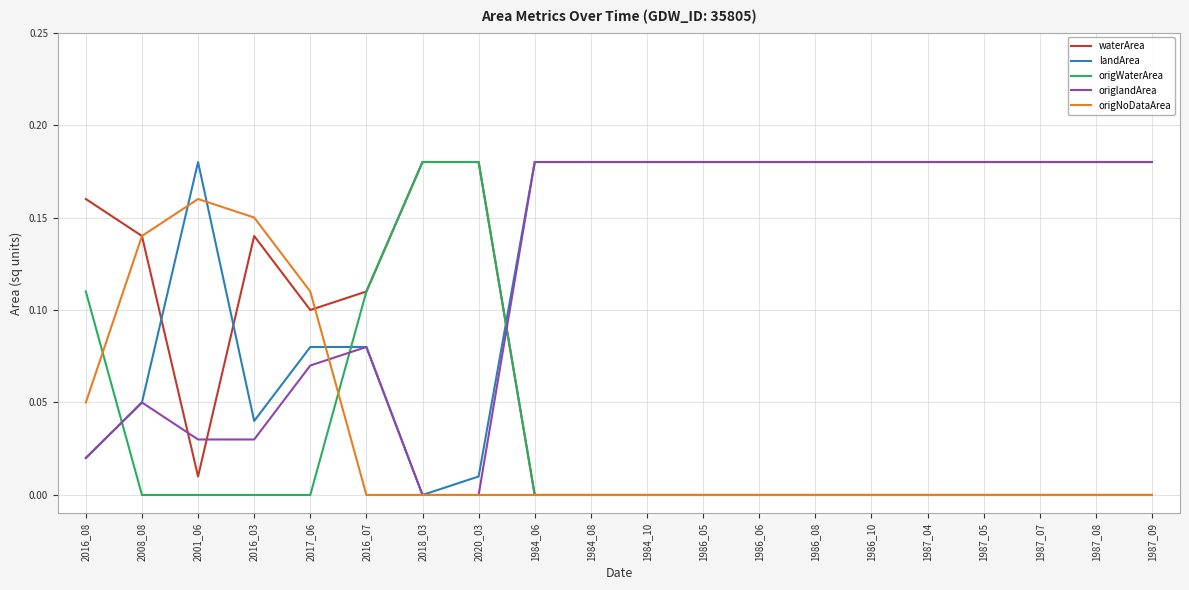

True or false: waterArea and landArea cross at least once.

True